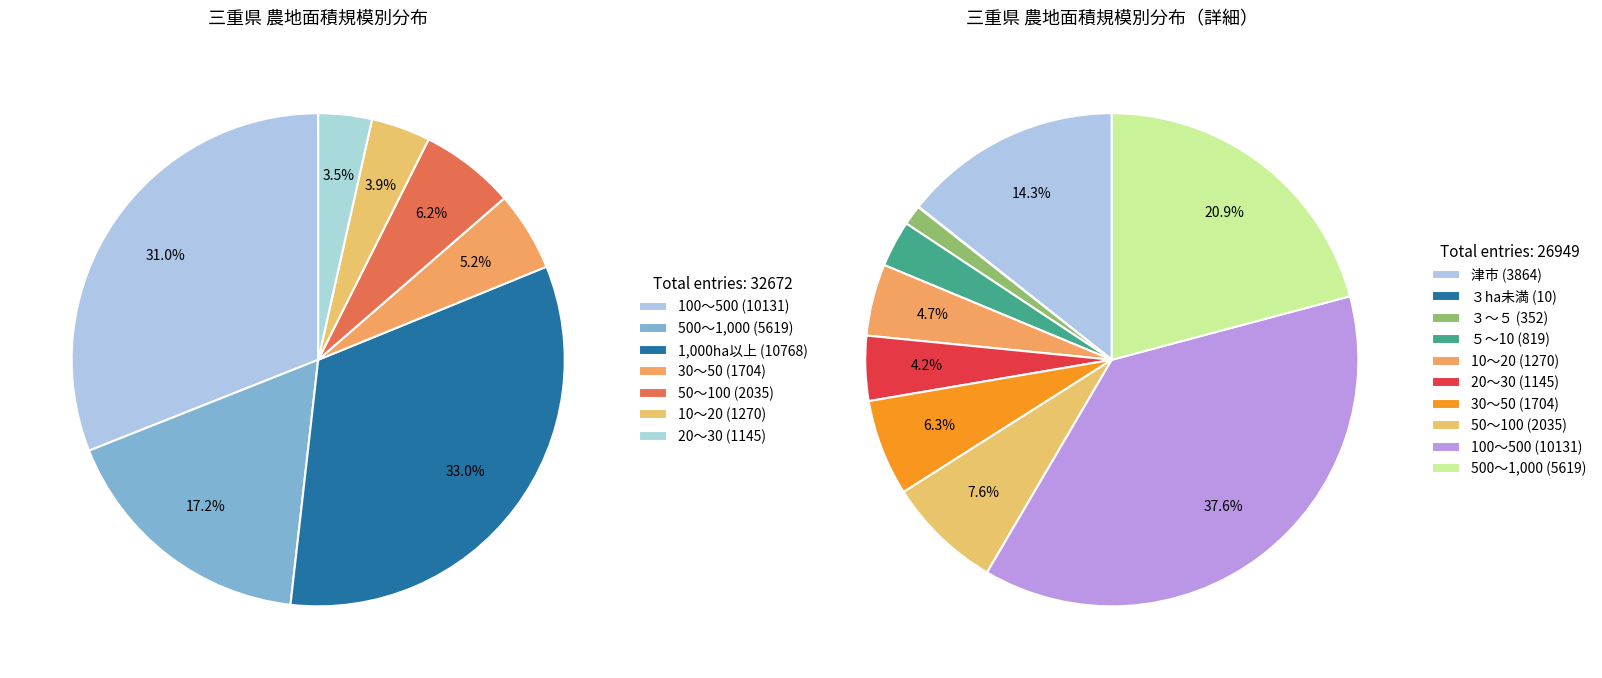

To the nearest percent, what portion does 30～50 represent?

5%